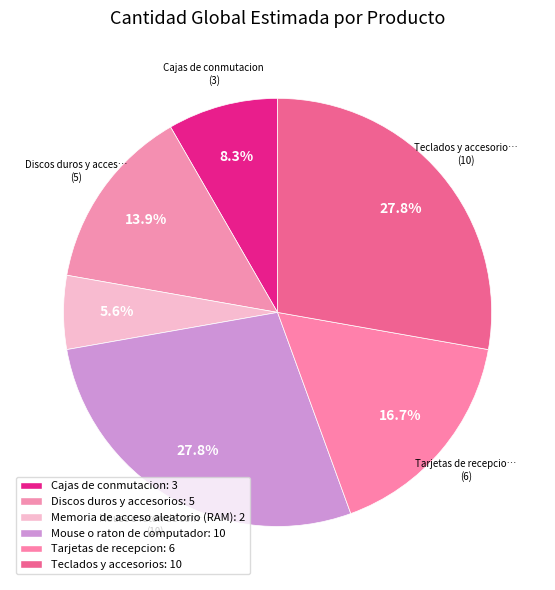

Between Teclados y accesorios and Mouse o raton de computador, which is larger?

Teclados y accesorios